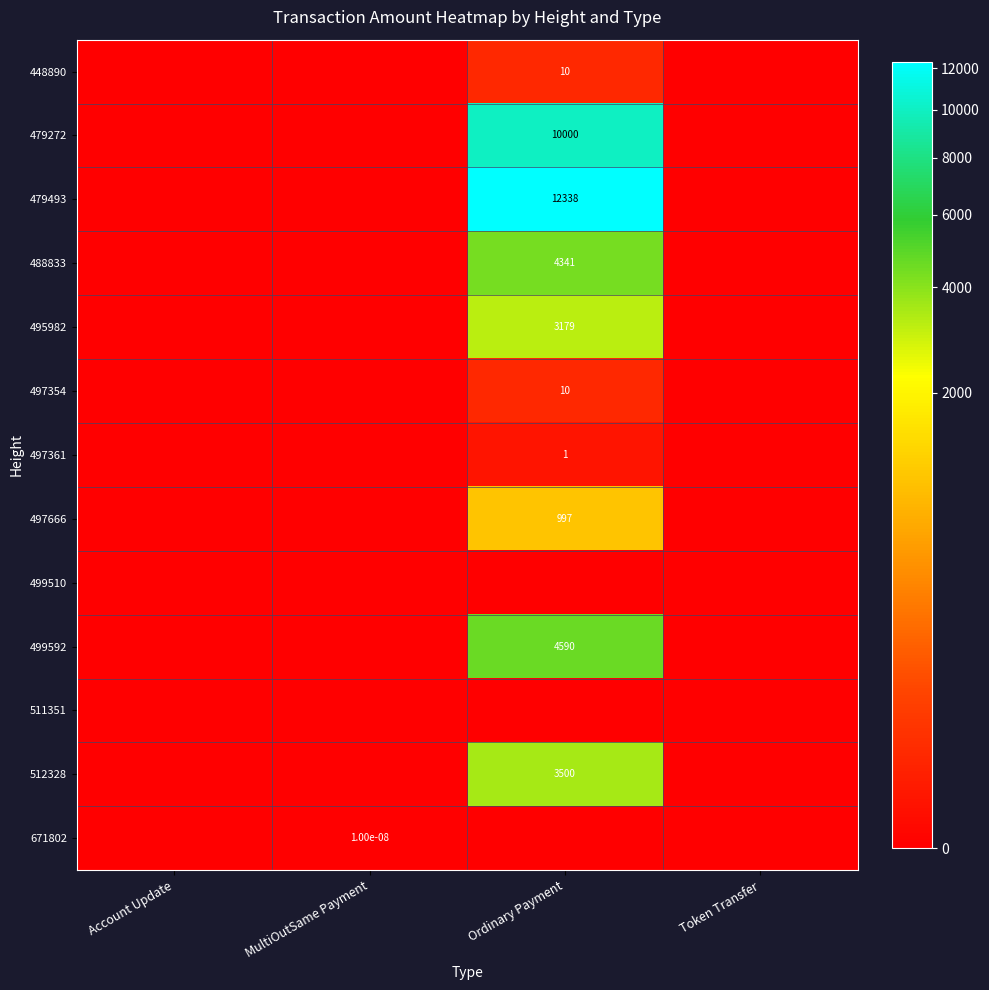

List the labels in order of 671802 value, smallest first.

Account Update, Ordinary Payment, Token Transfer, MultiOutSame Payment